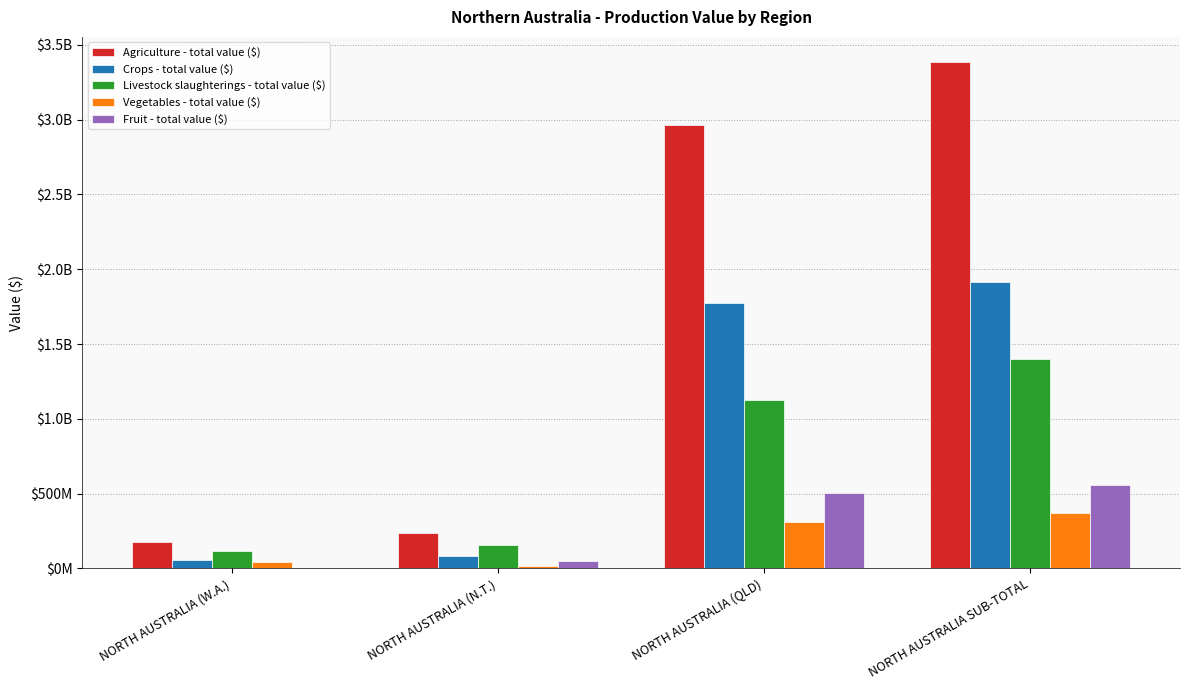

How many series are shown in this chart?

5